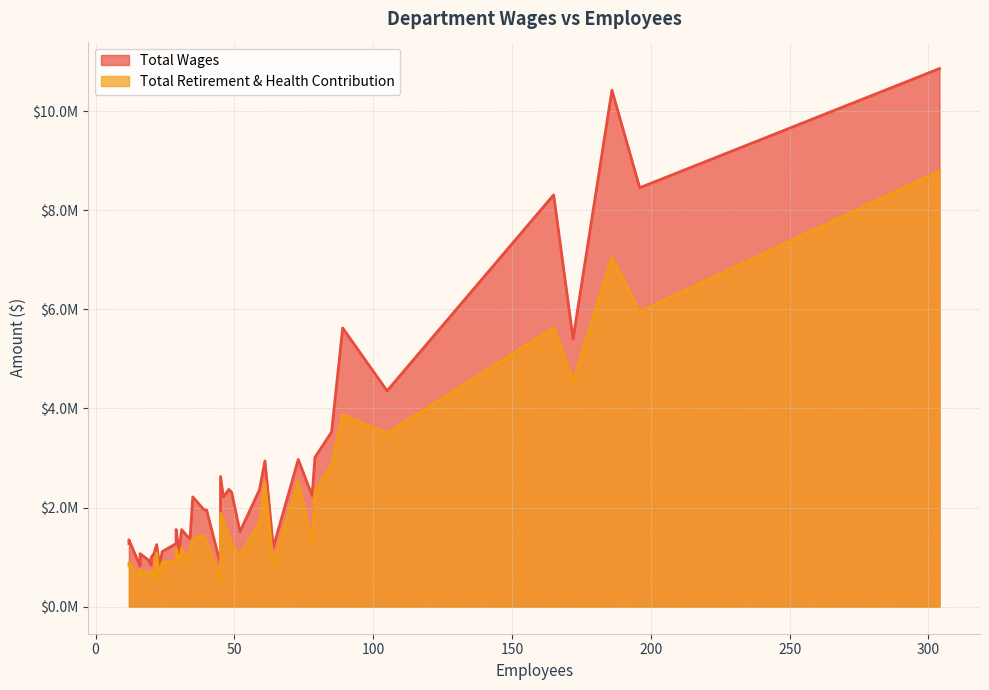

At 79, list the series in order from smallest to largest.

Total Retirement & Health Contribution, Total Wages